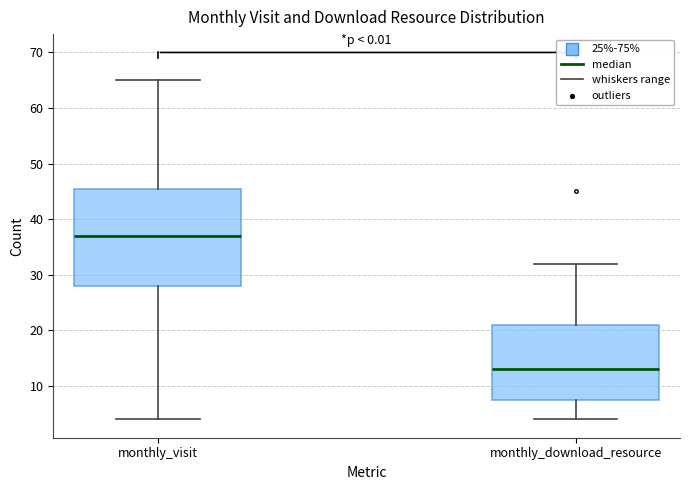

Reading left to right, transcribe this box plot: for each box, give where its median line is, the range the box spans, and where its two whiskers end, as read against the y-axis. The values are not printed on the chart, so give them approximately, as read against the axis.

monthly_visit: median 37, box 28 to 46, whiskers 4 to 65
monthly_download_resource: median 13, box 8 to 21, whiskers 4 to 32